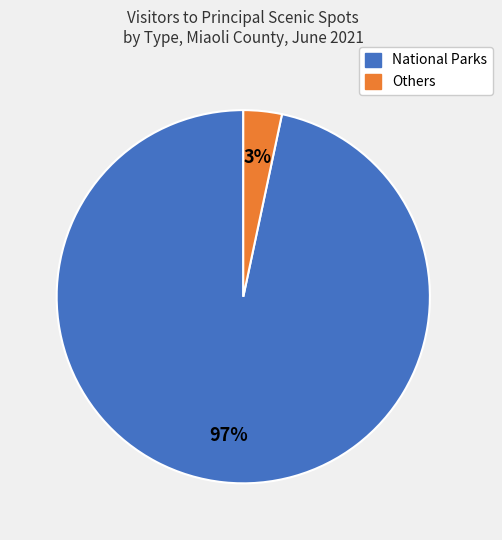

Is there any slice that represents more than half of the pie?

Yes